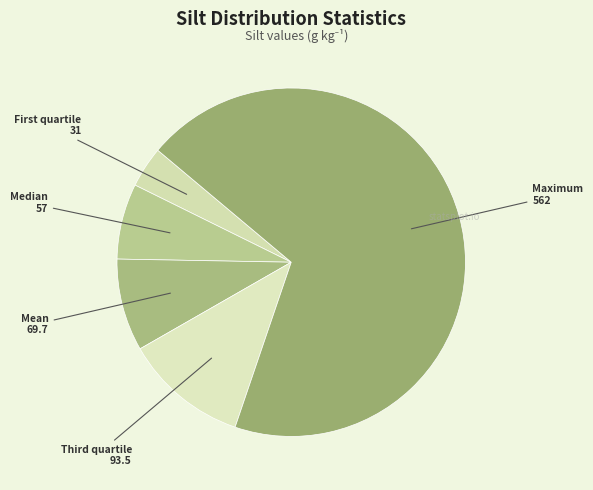

Do Median and Mean together represent more than half of the pie?

No